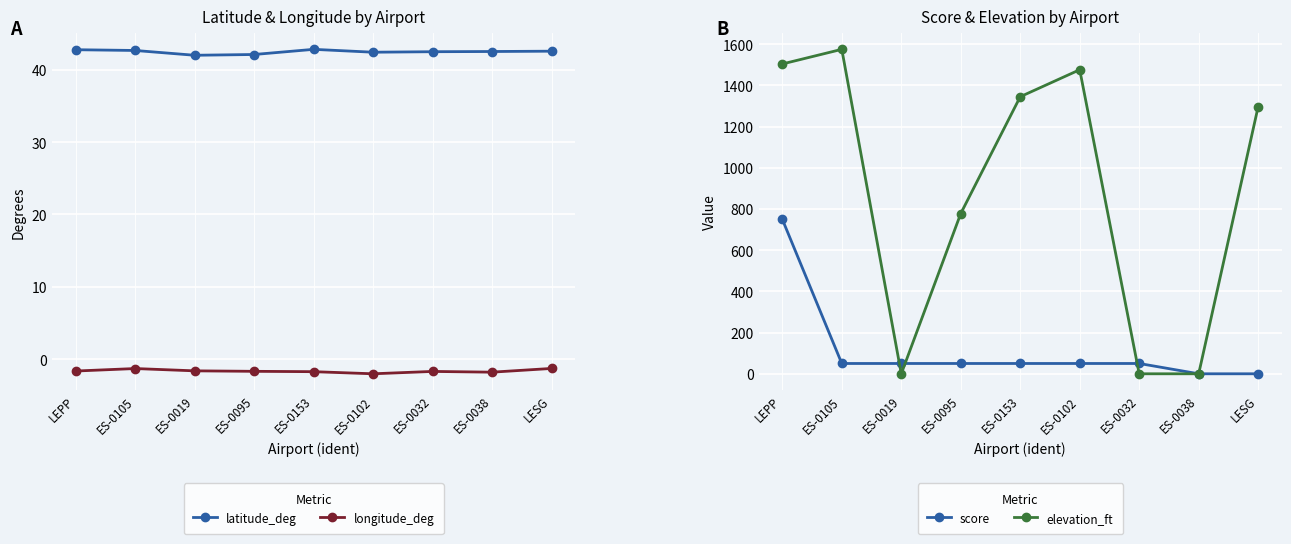

What is the sum of the longitude_deg values at LEPP and ES-0019?

-3.3